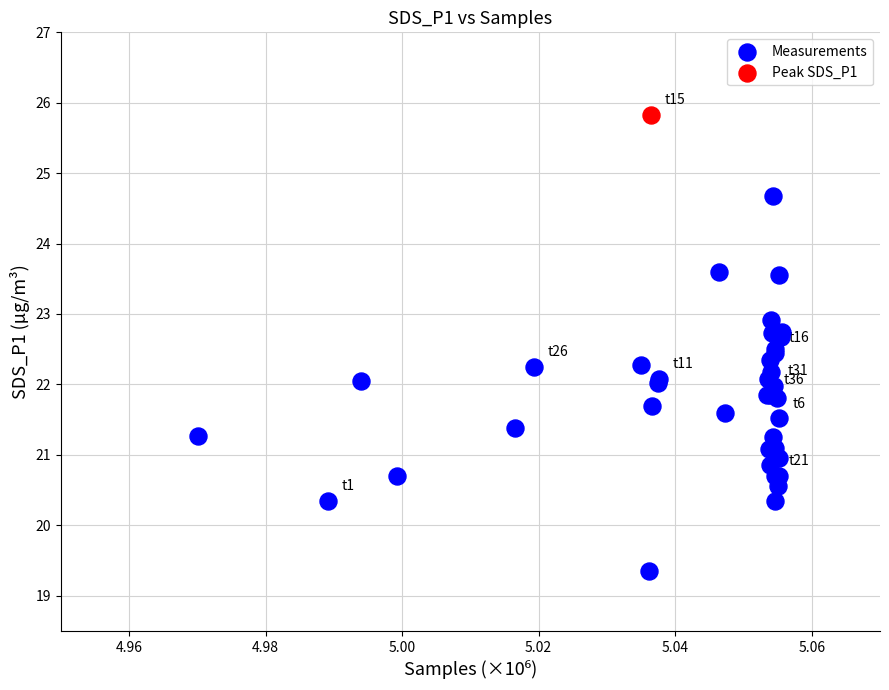

What are all the series names shown in the legend?

Measurements, Peak SDS_P1